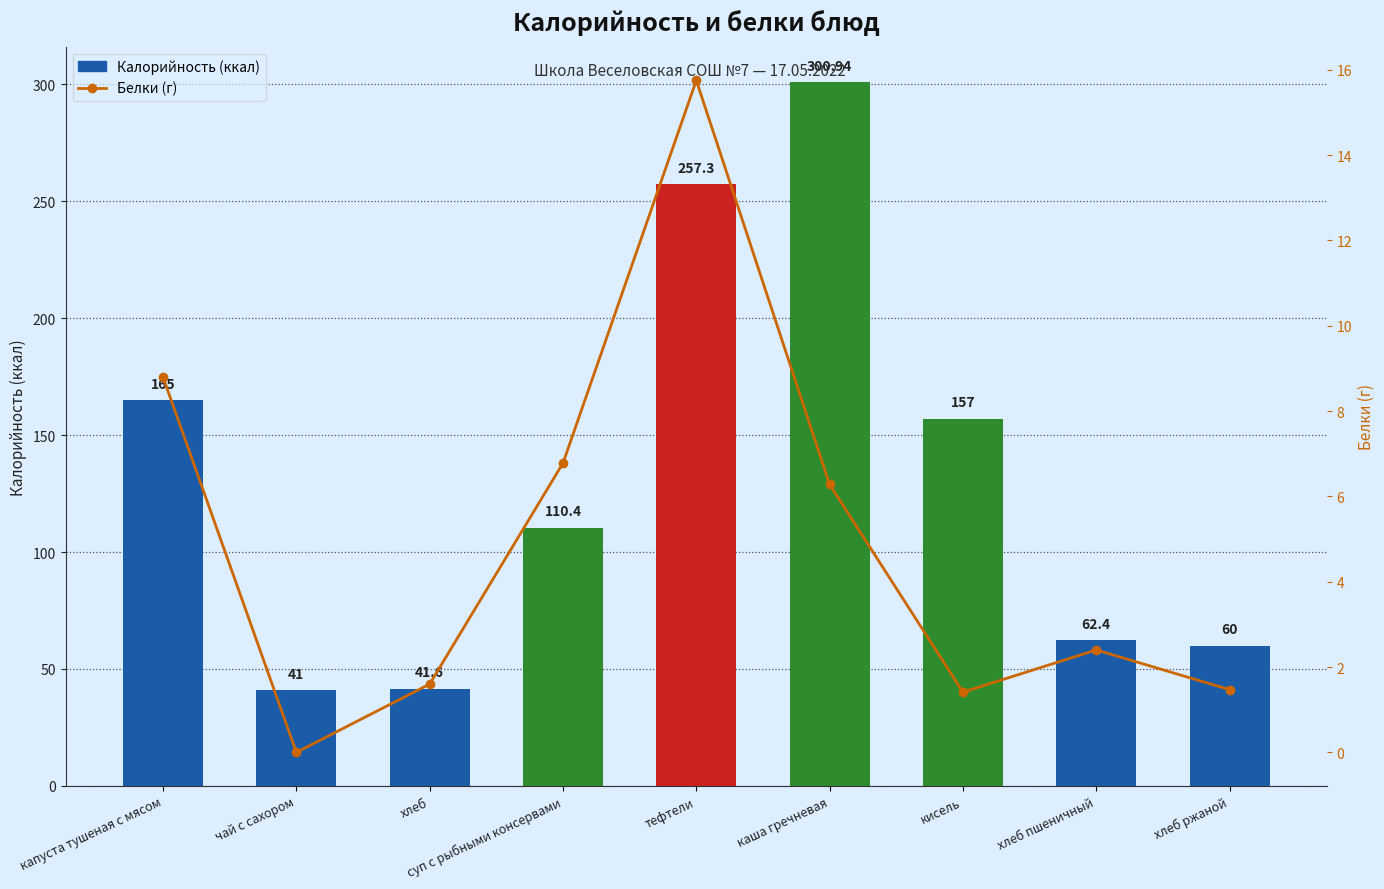

What is the label of the 1st bar from the left?

капуста тушеная с мясом